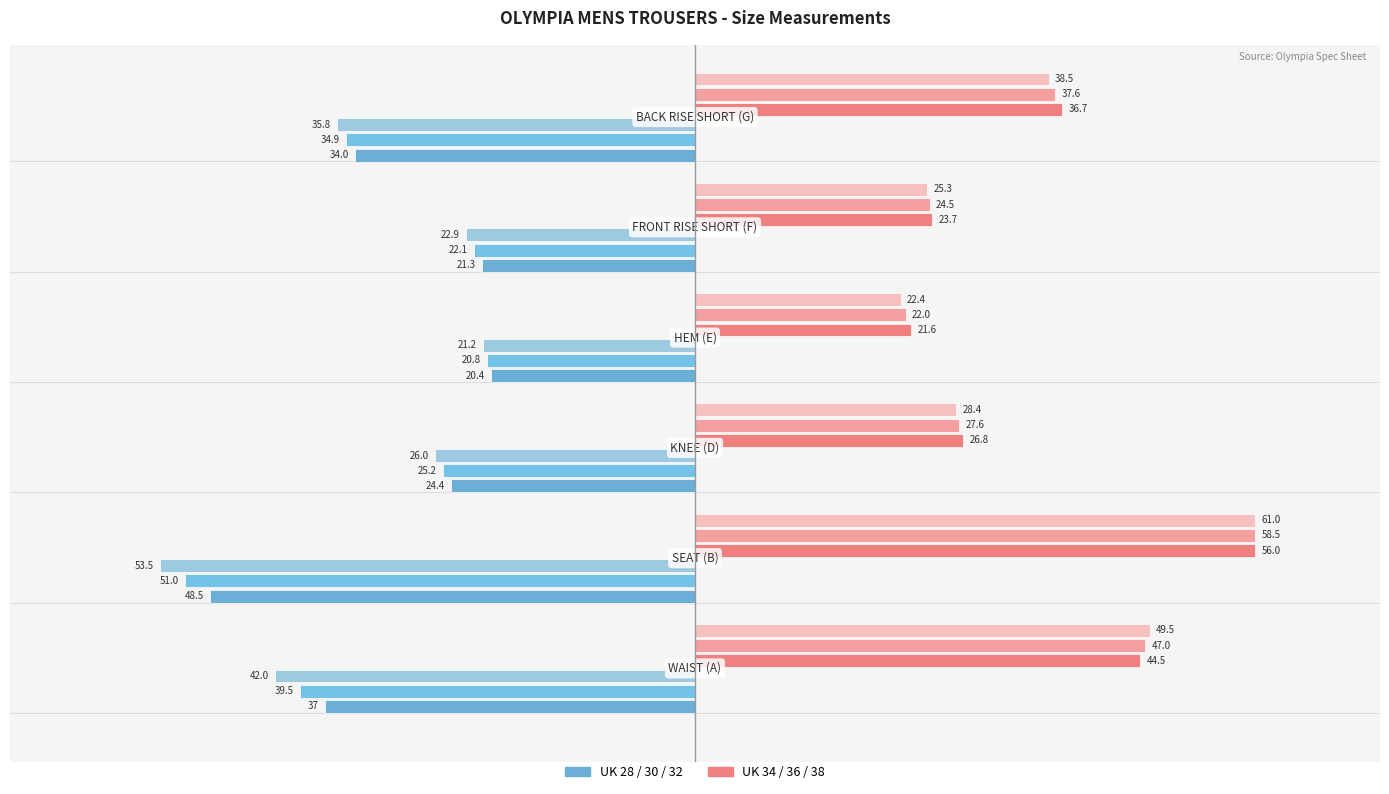

The value of UK 38 at 4 is 0.2. True or false?

False